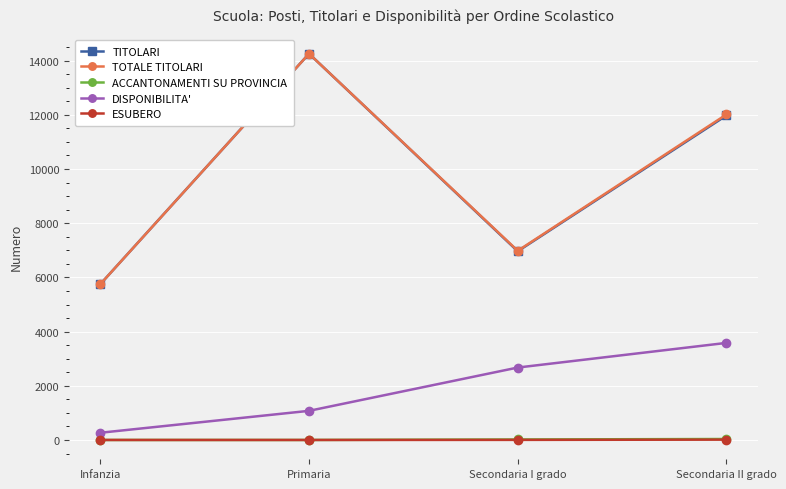

Count the number of data series in this chart.

5